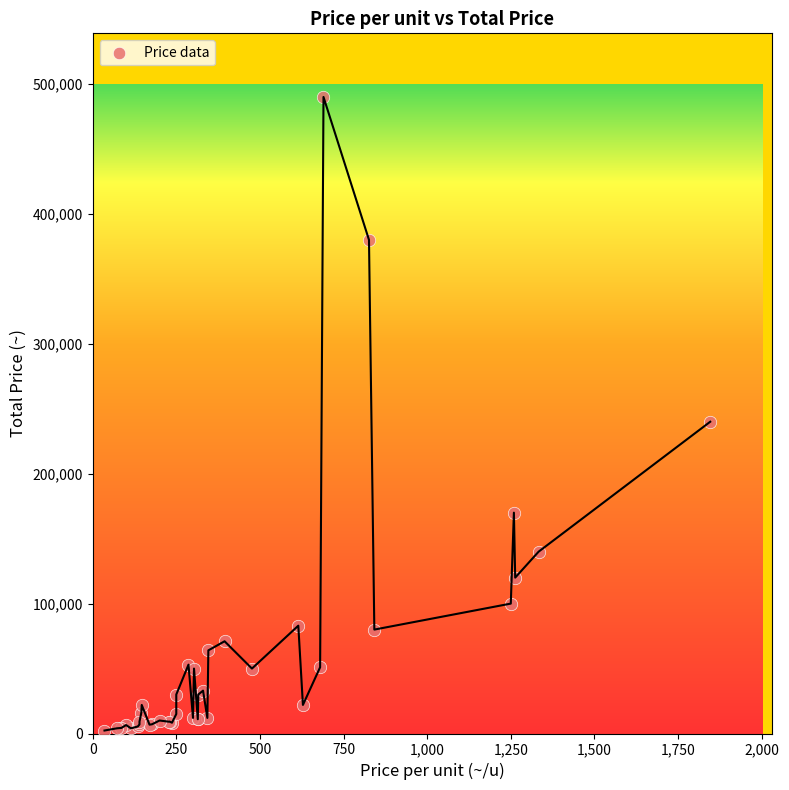

What Y value in the scatter plot is closest to 246150?

240000